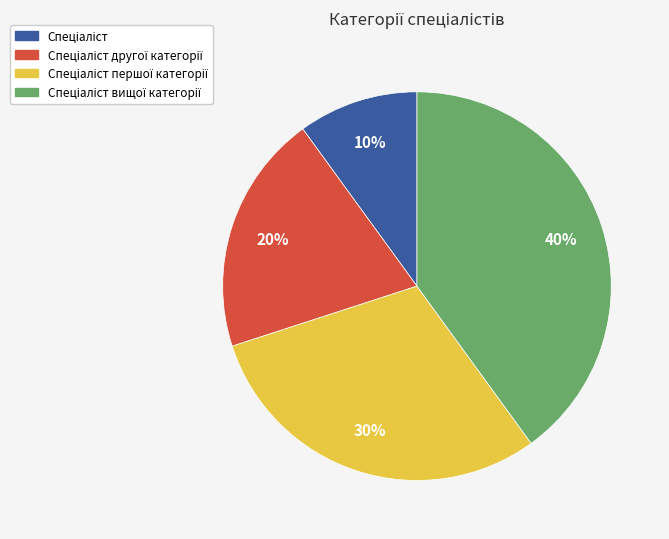

To the nearest percent, what is the average slice percentage?

25%